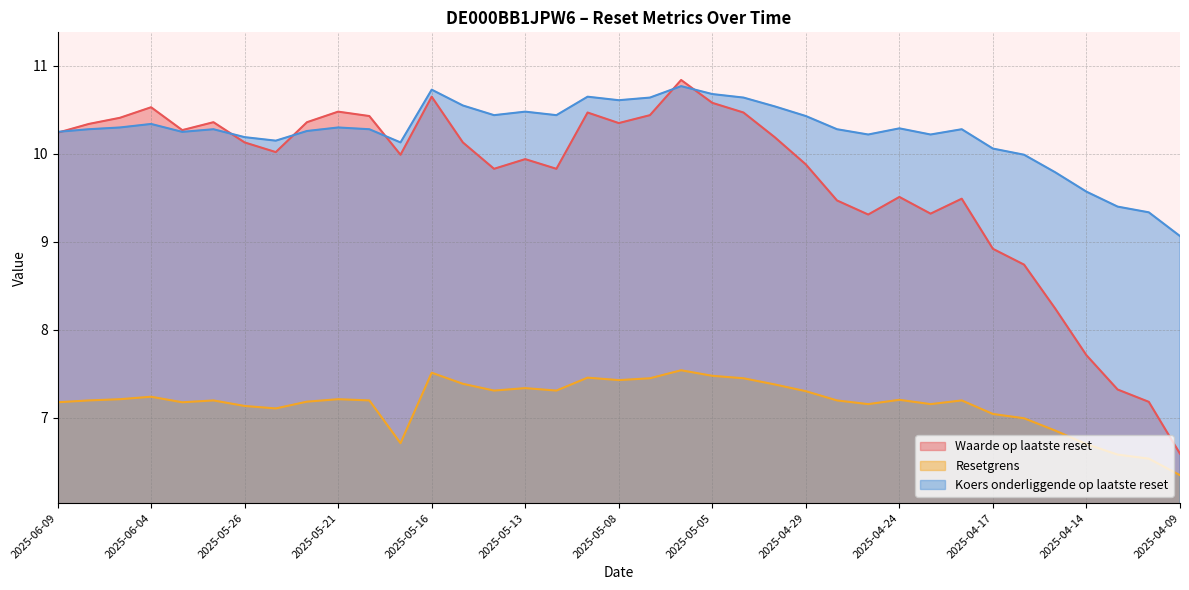

What is the difference between the highest and lowest values at 2025-04-22?

3.1